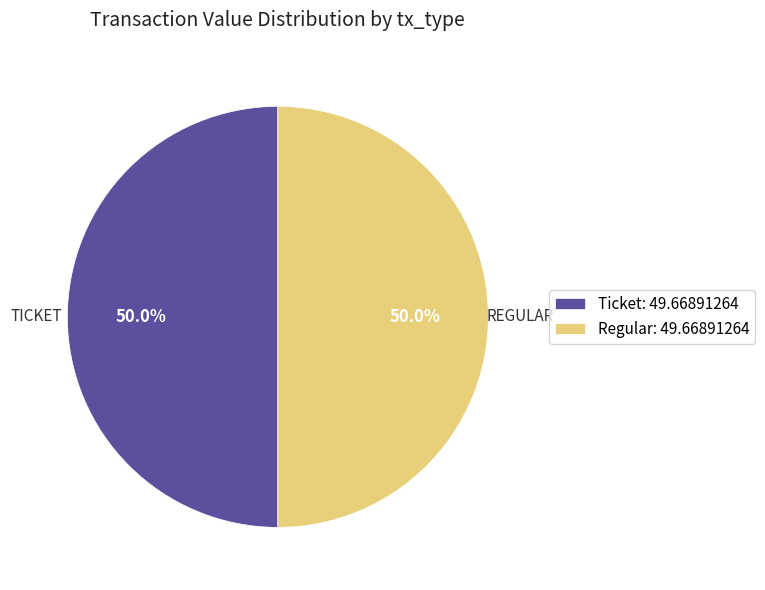

The Regular slice represents 99% of the pie. True or false?

False